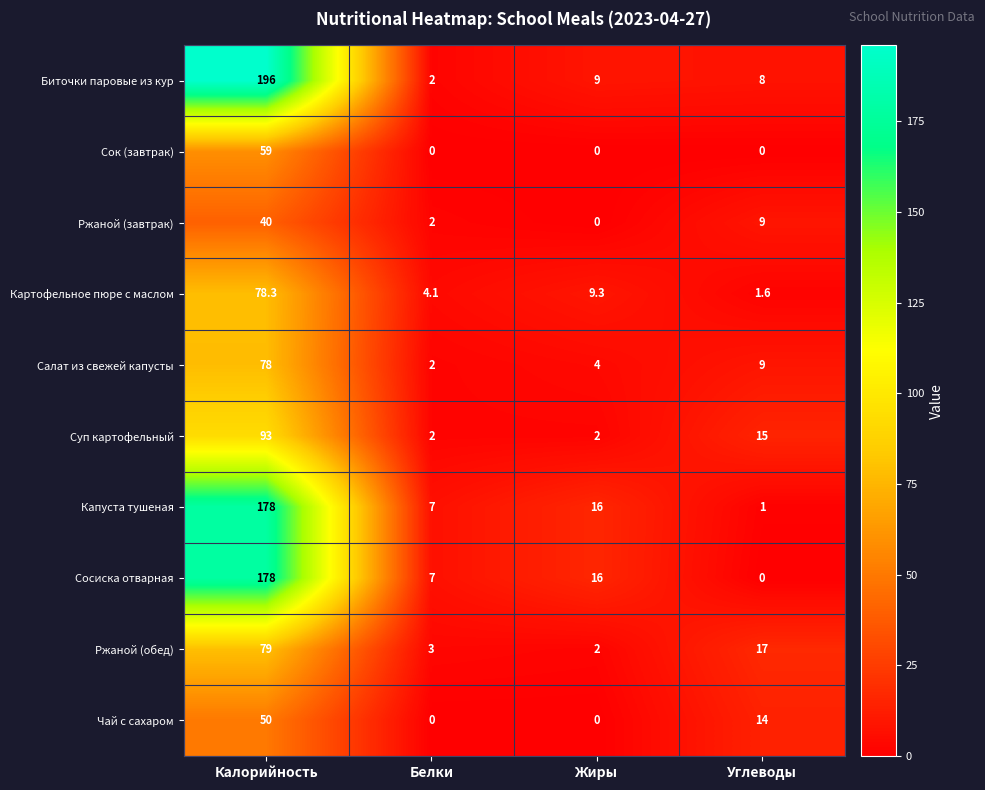

What is the difference between the maximum and minimum values in the Капуста тушеная series?

177.0